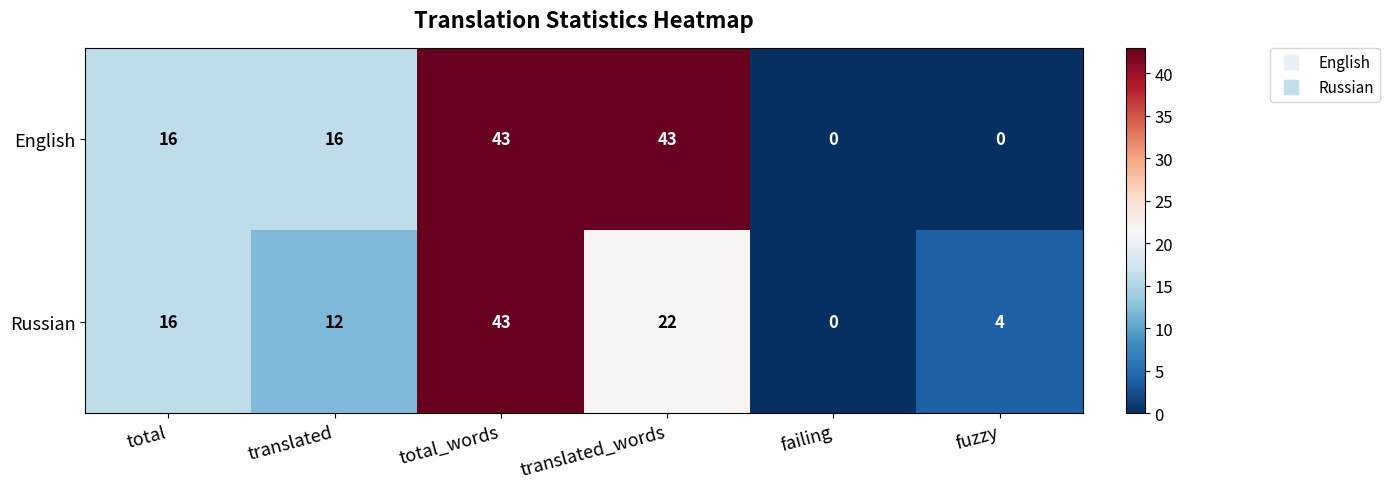

Which series has the largest total across all categories?

English